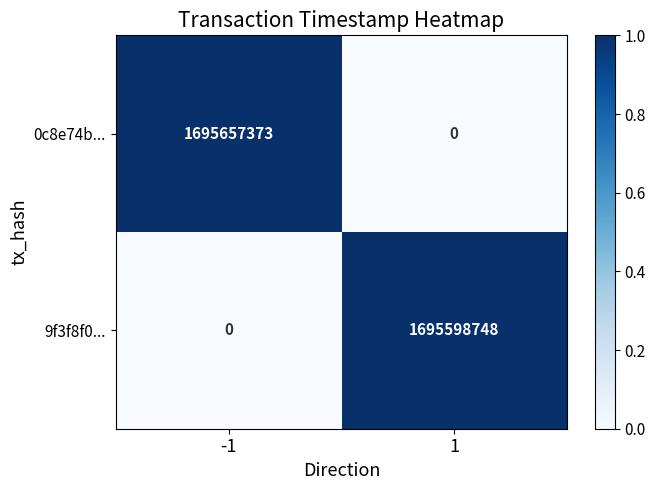

What is the sum of the 9f3f8f0... values at 1 and -1?

1695598748